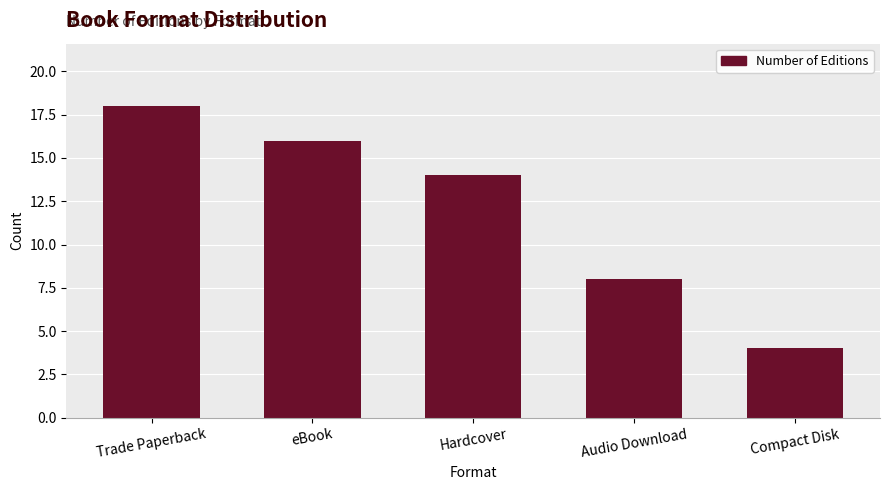

Which has a higher value, Compact Disk or Trade Paperback?

Trade Paperback